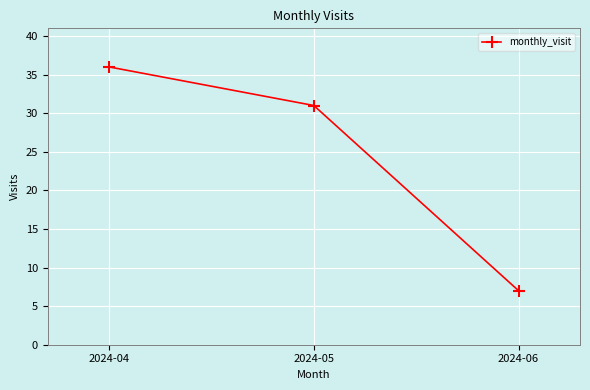

Count the number of data series in this chart.

1